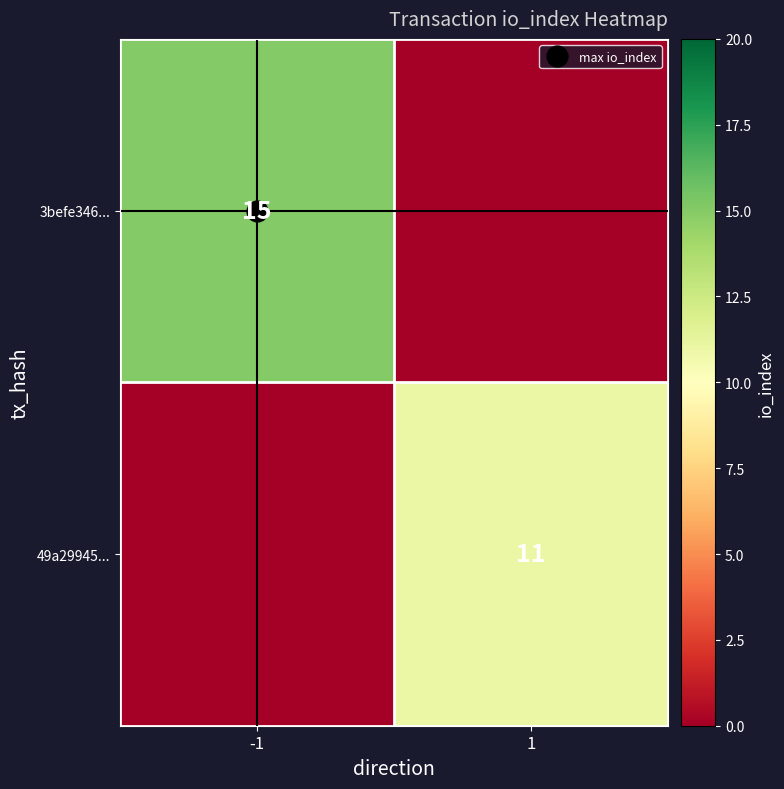

What is the average value of the 3befe346... series?

8